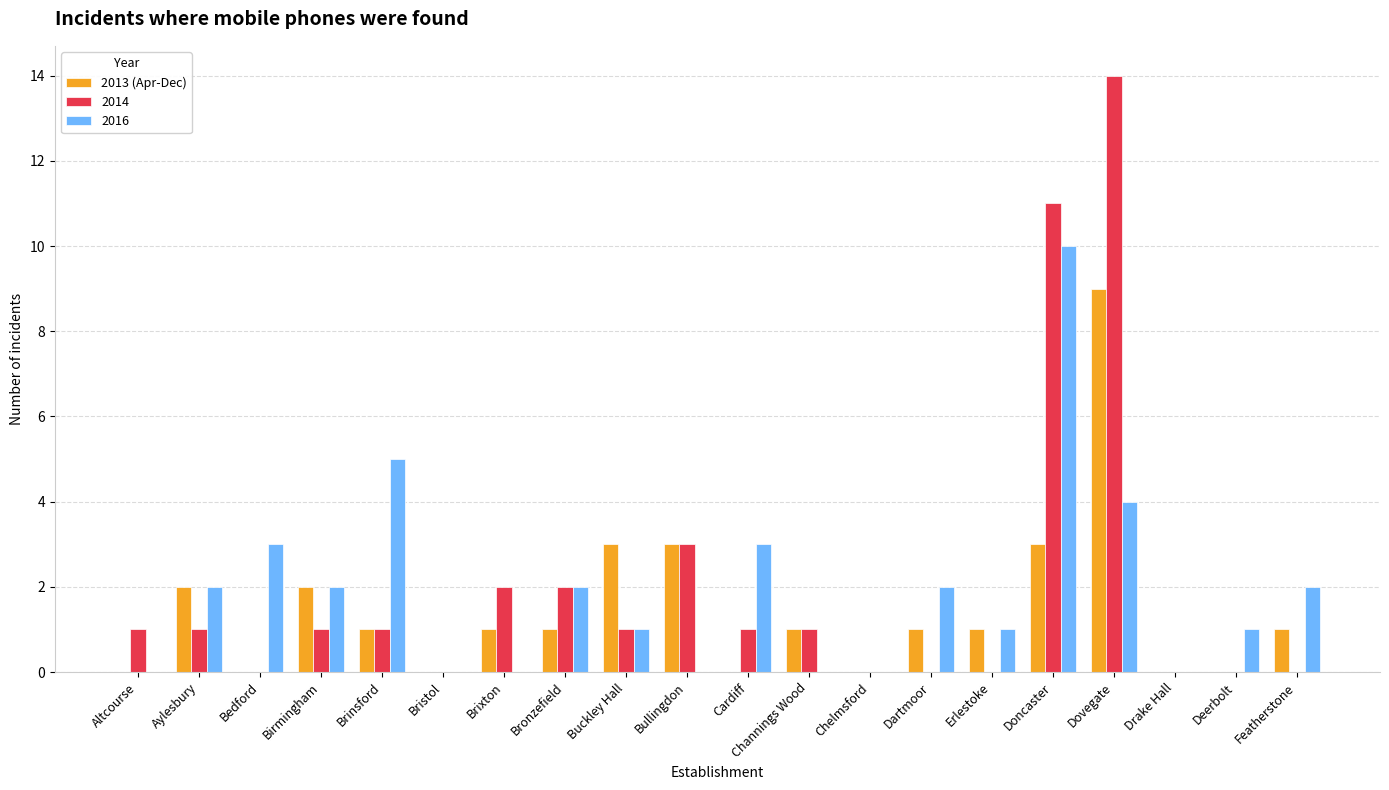

What is the sum of the 2013 (Apr-Dec) values at Birmingham and Buckley Hall?

5